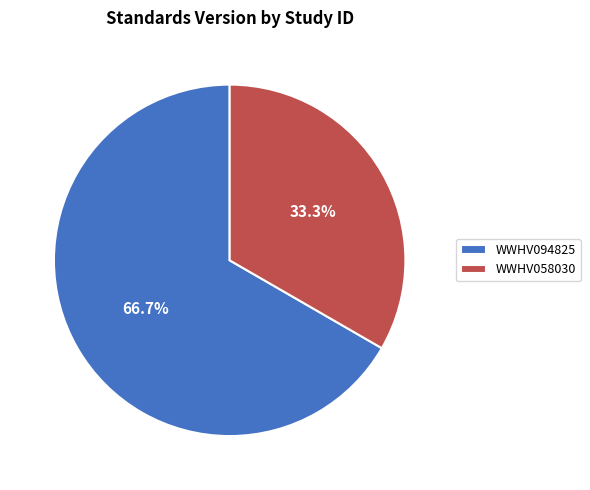

What portion of the pie excludes WWHV058030?

66.7%